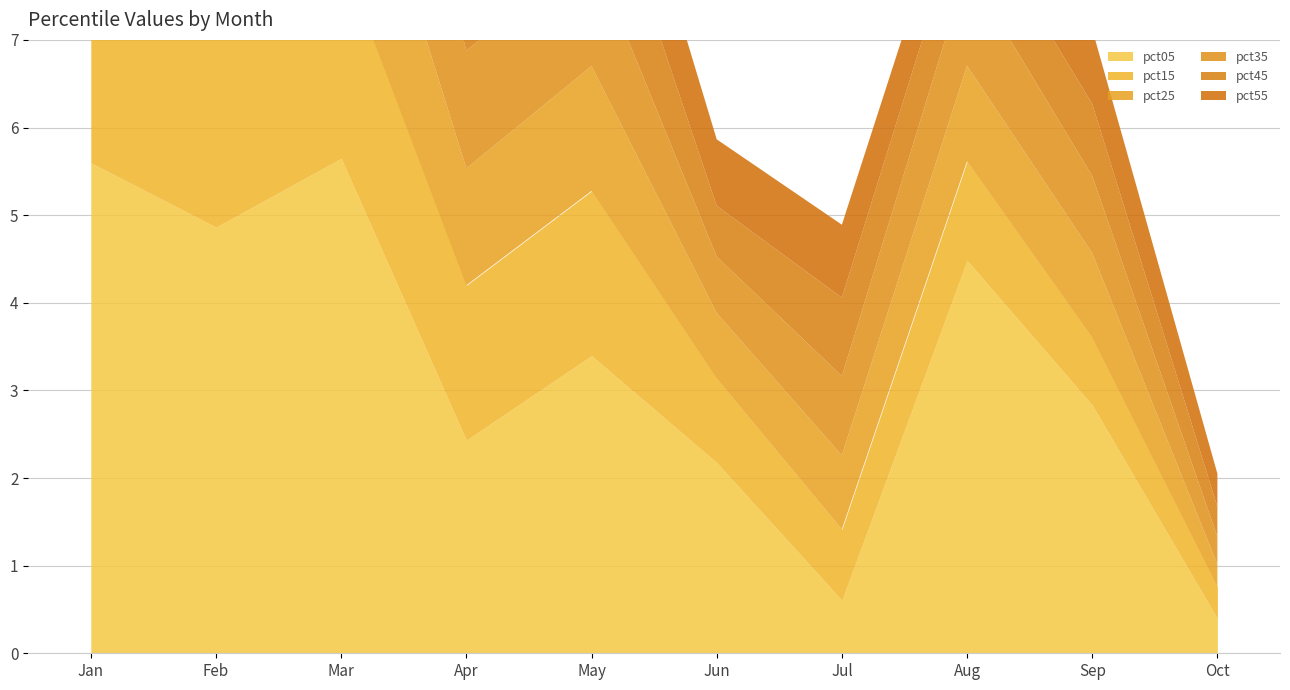

Where is the first local maximum for pct05?

Mar